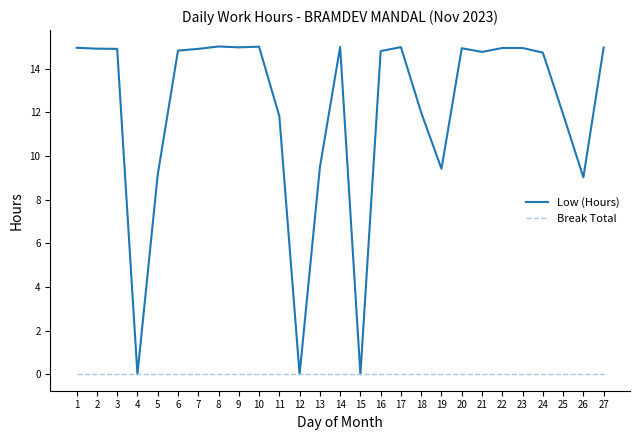

True or false: Low (Hours) has more than 0 interior local peaks.

True